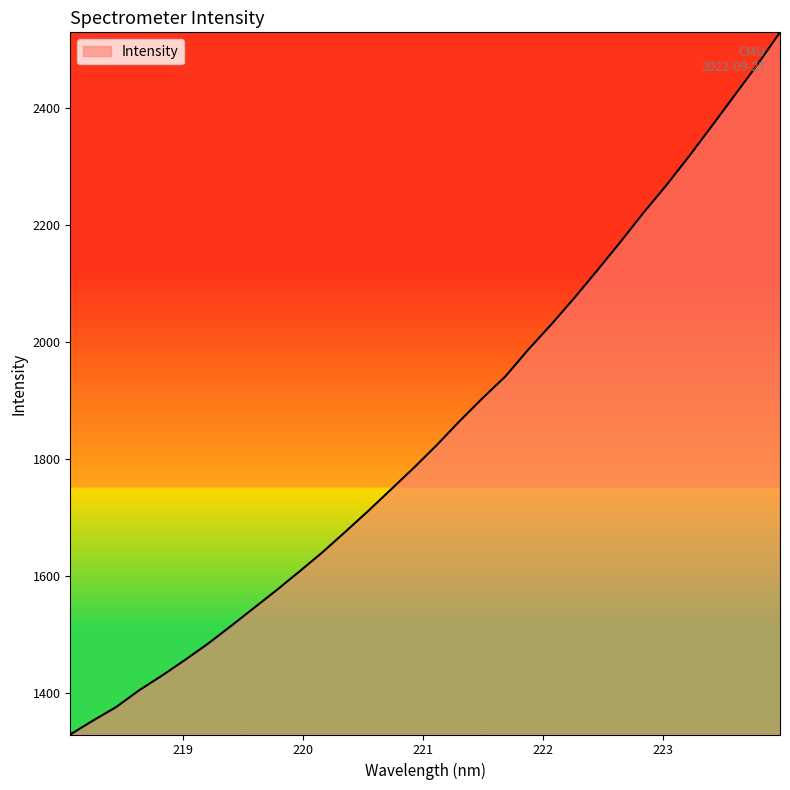

What is the maximum value shown in the chart?

2529.9